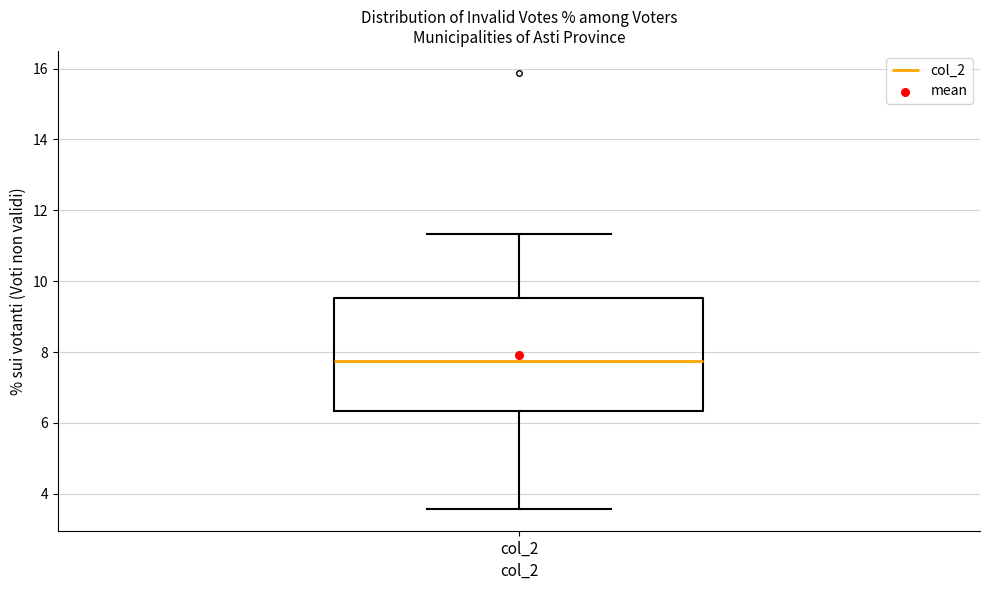

Read this box plot against the y-axis: the position of the median line, the range covered by the box, and the ends of both whiskers. The values are not printed on the chart, so give them approximately, as read against the axis.

median 7.8, box 6.4 to 9.6, whiskers 3.6 to 11.4